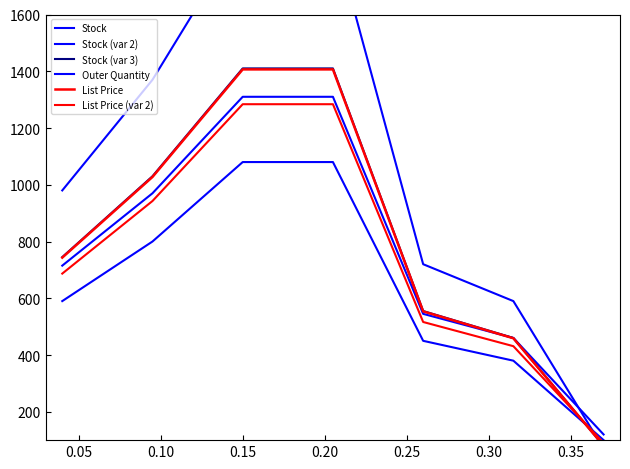

Count the number of data series in this chart.

6